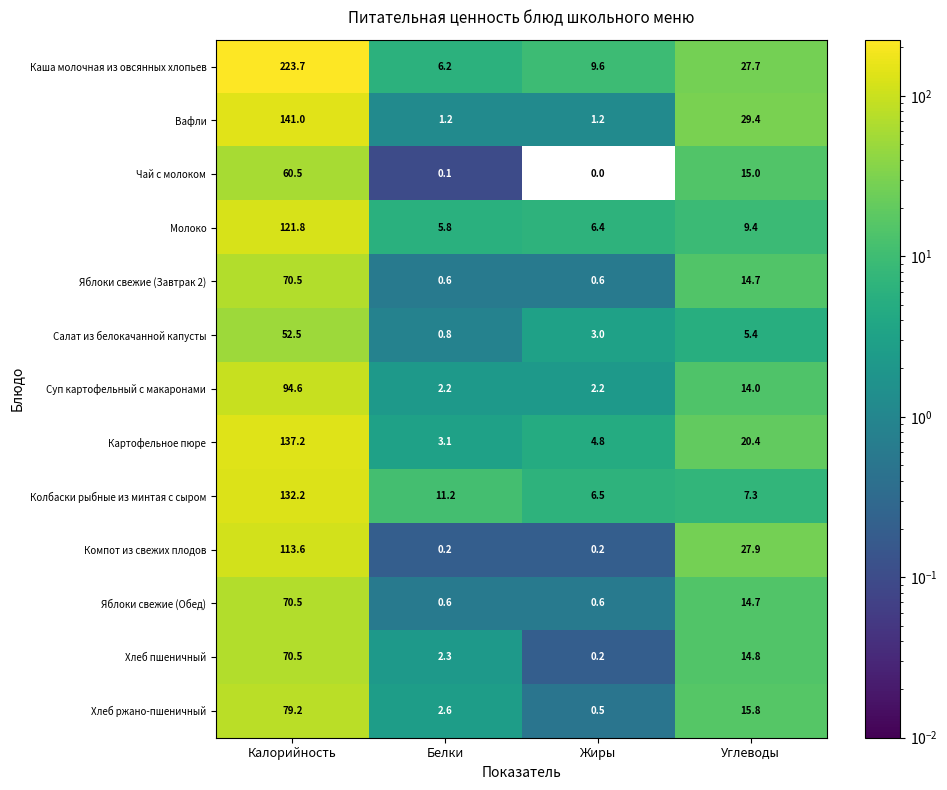

At which category is the sum across all series the highest?

Калорийность